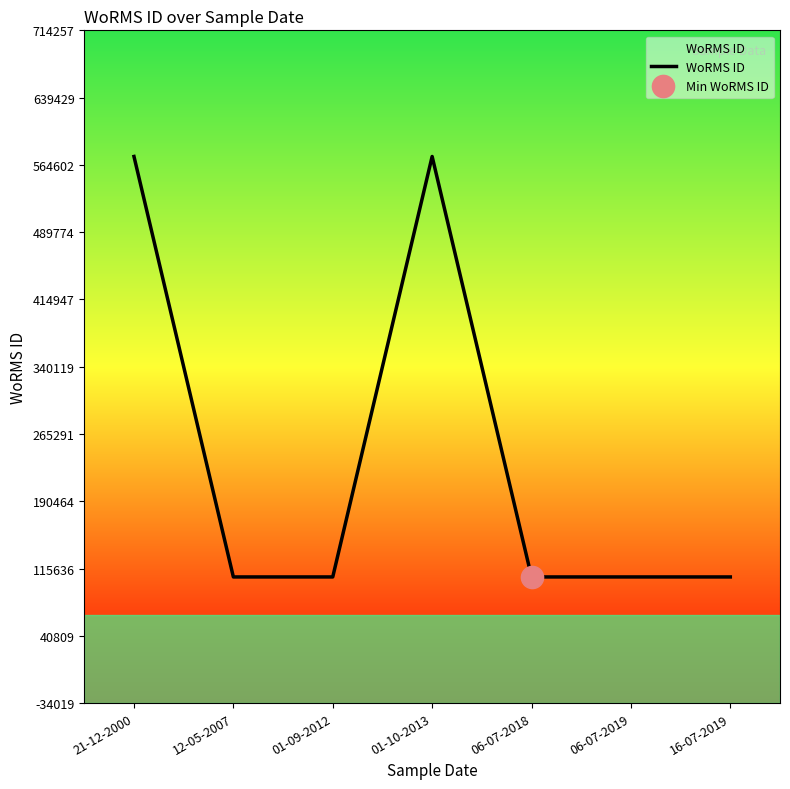

How many data points are above 106289?

2